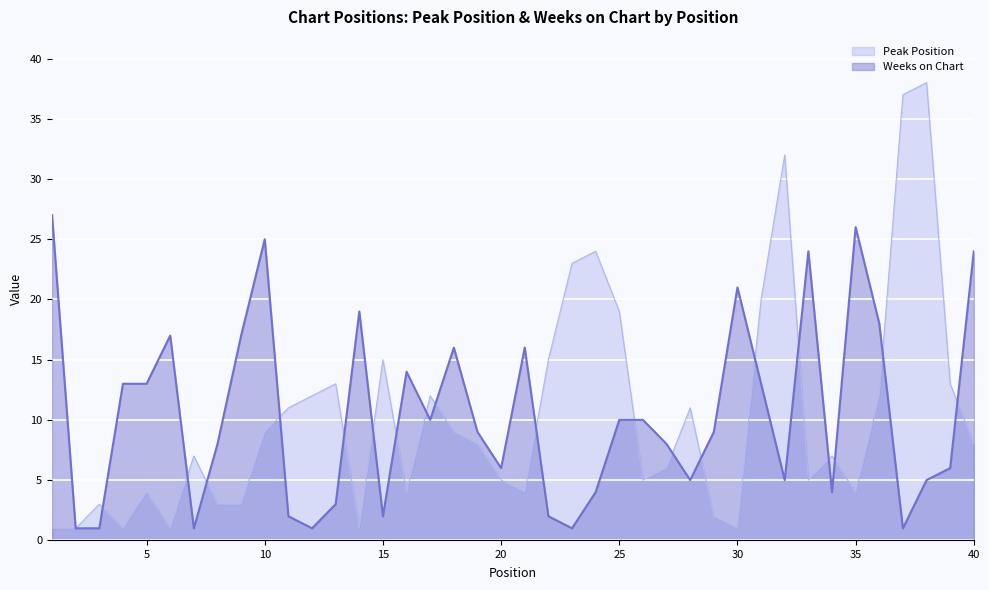

How many lines are shown in the chart?

2